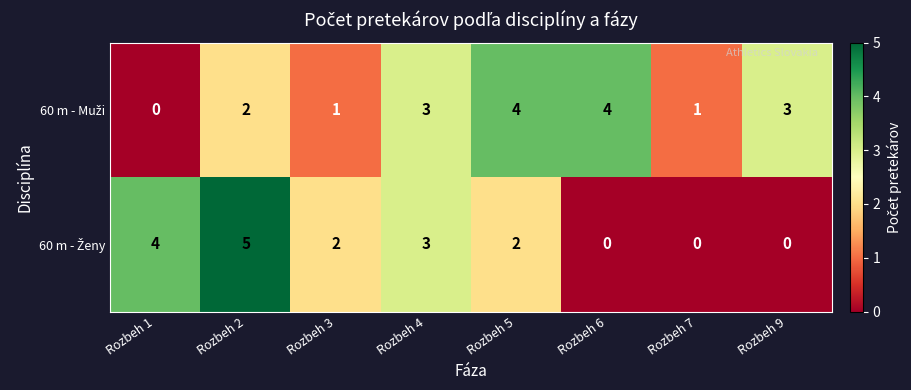

Count the number of categories in the chart.

8